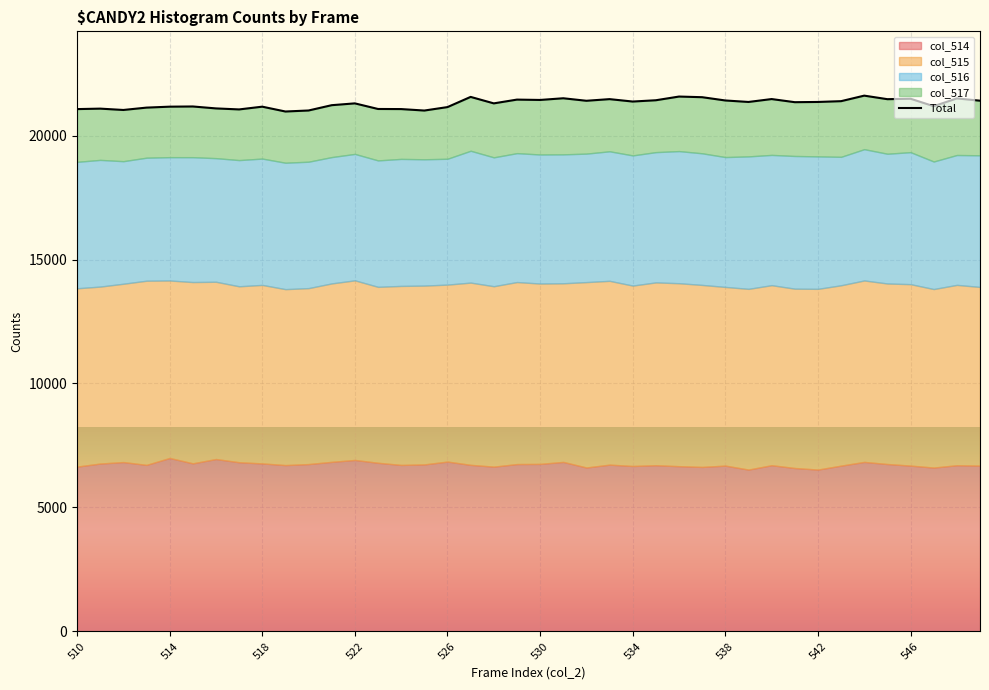

How many interior local peaks (higher than both neighbors) does the data have?

13